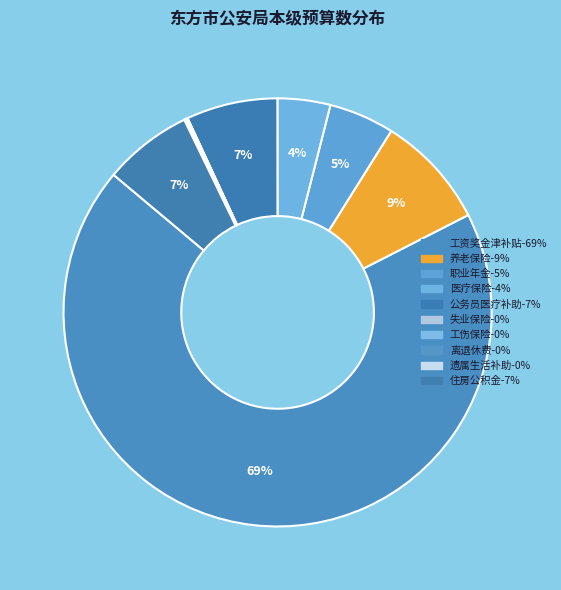

The 医疗保险 slice represents 4% of the pie. True or false?

True